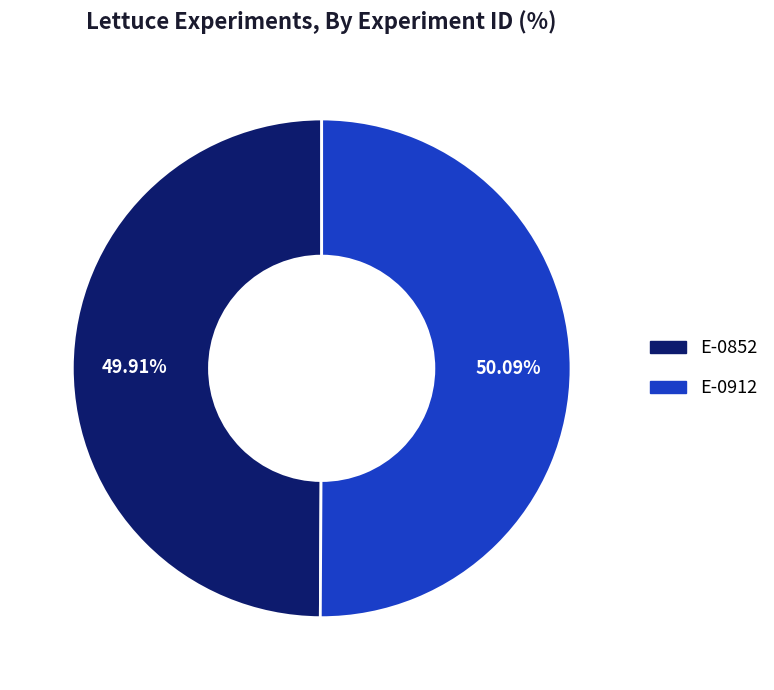

What portion of the pie excludes E-0852?

50.1%